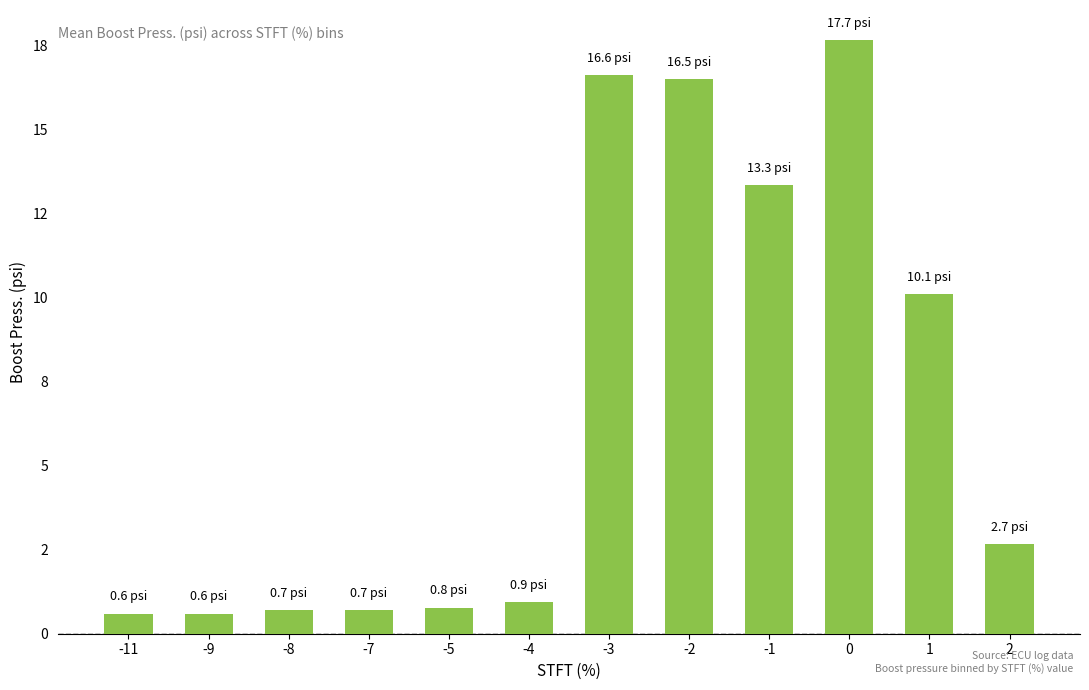

Are the bars horizontal?

No